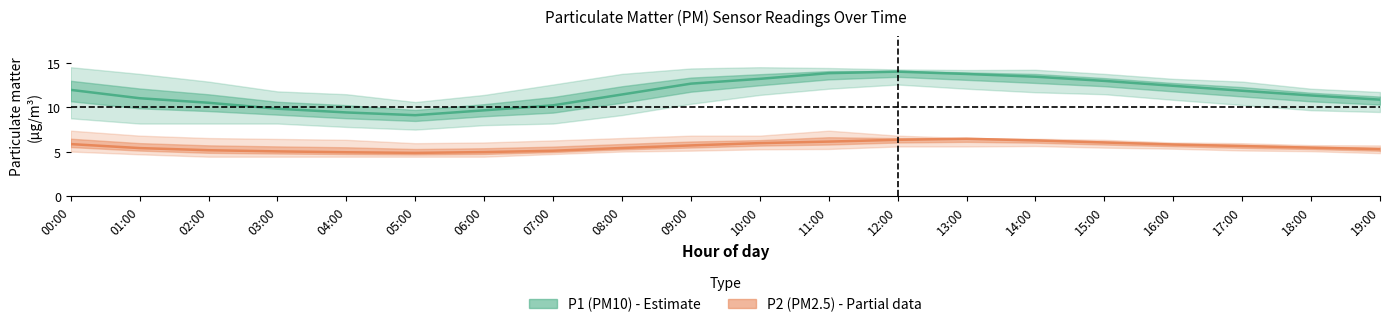

What is the difference between the maximum and second lowest values in the P1 (PM10) series?

4.6